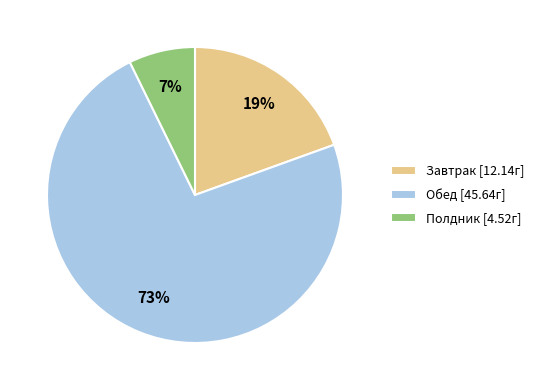

The Завтрак slice represents 19% of the pie. True or false?

True